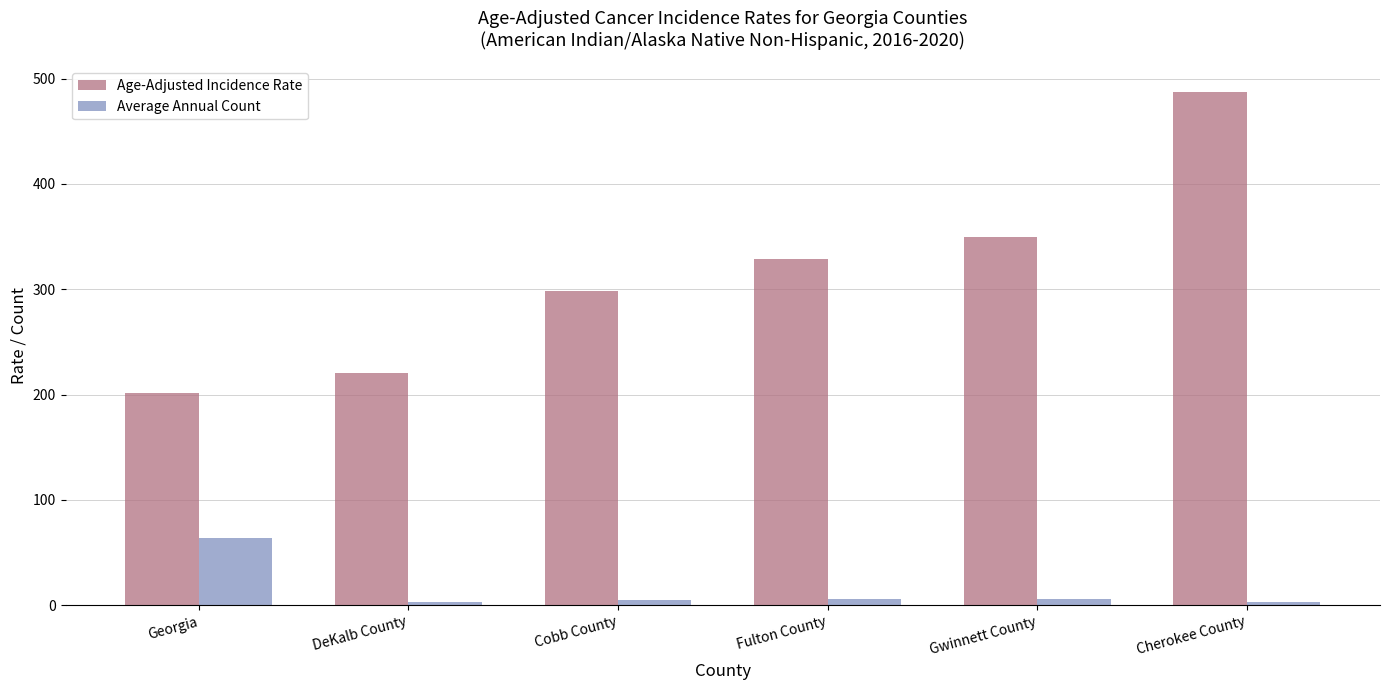

What is the difference between the Age-Adjusted Incidence Rate values at Georgia and Gwinnett County?

147.3